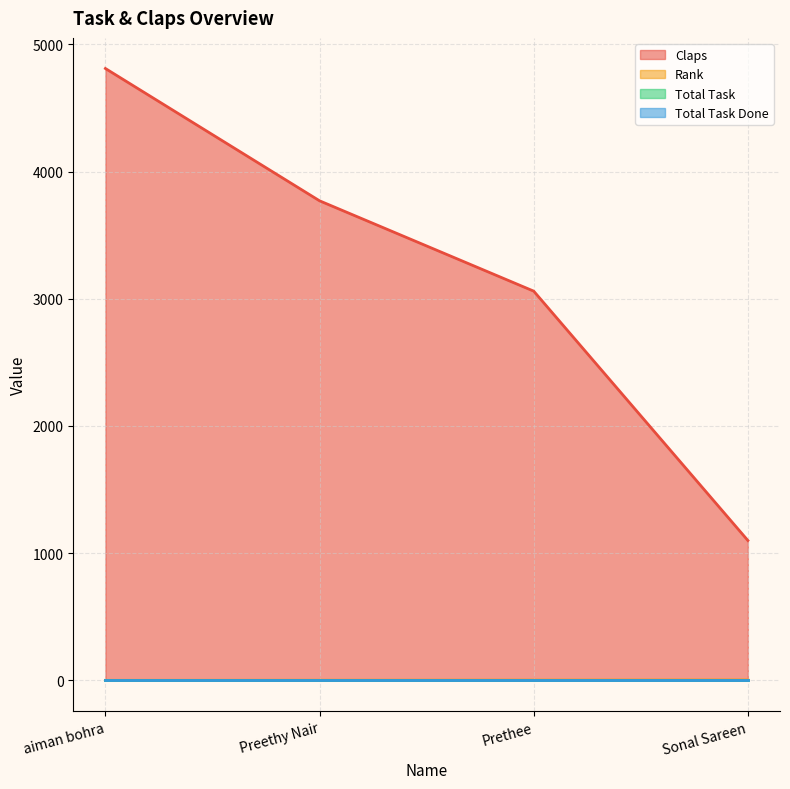

List the labels in order of Rank value, largest first.

Sonal Sareen, Prethee, Preethy Nair, aiman bohra